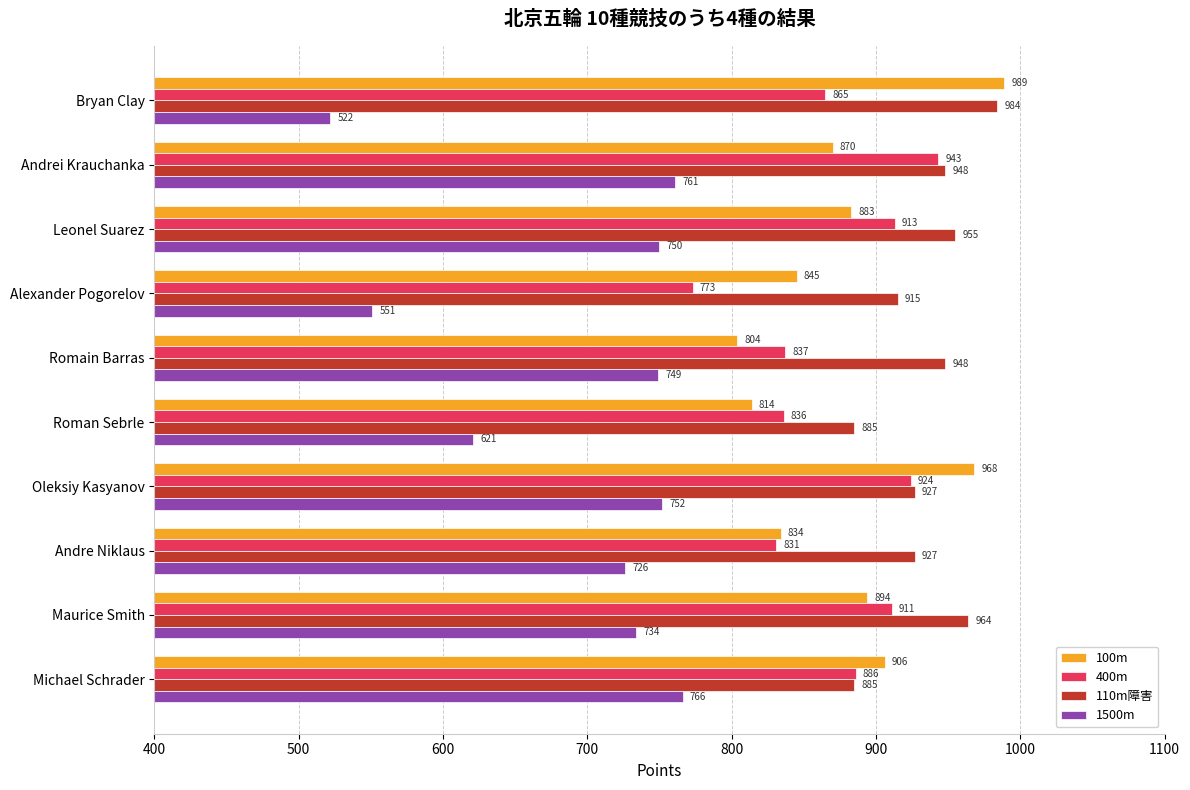

Between Roman Sebrle and Michael Schrader, which series saw the biggest shift?

1500m